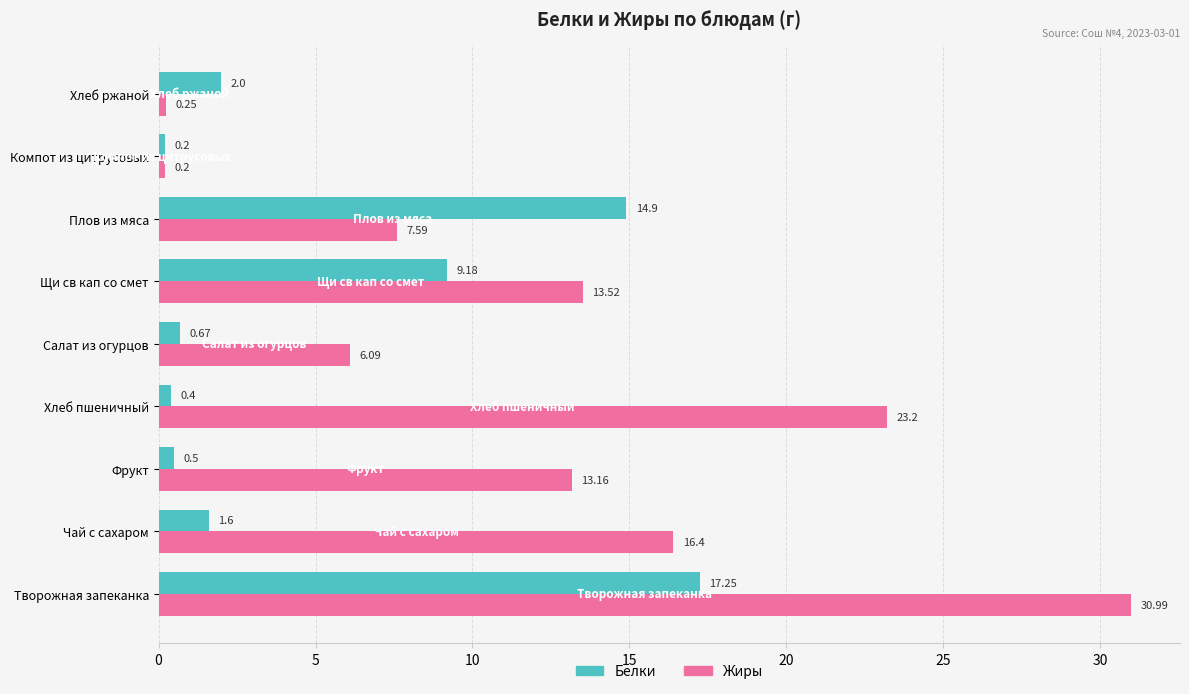

At Хлеб пшеничный, list the series in order from largest to smallest.

Жиры, Белки